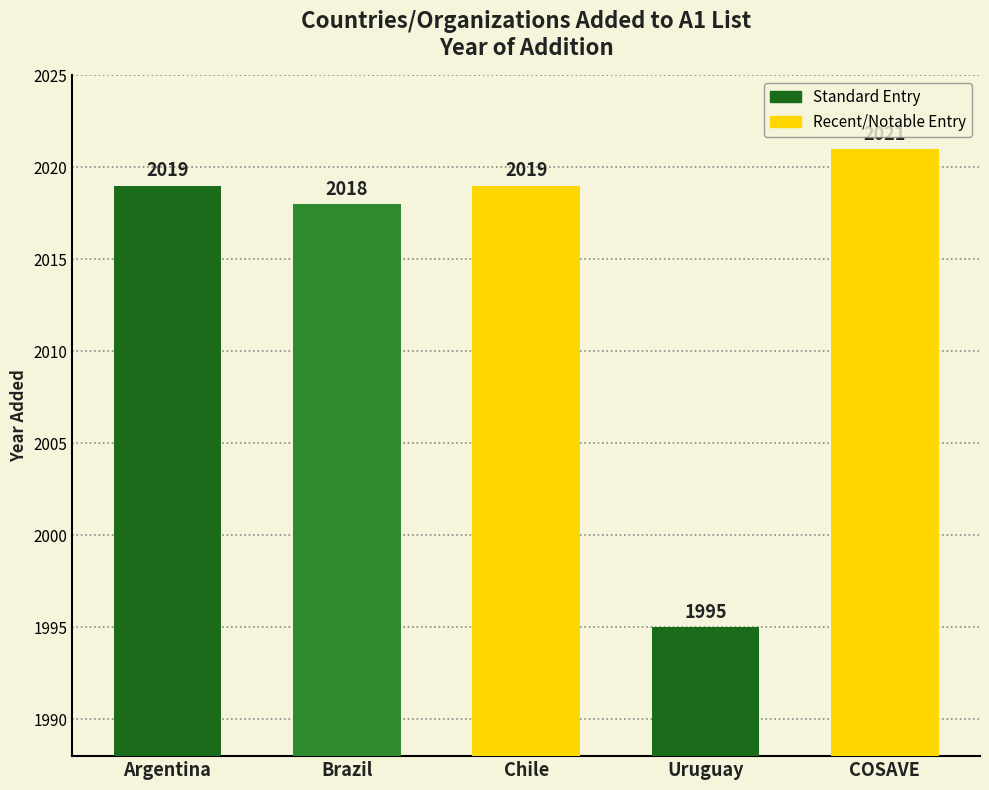

What is the label of the 5th bar from the right?

Argentina